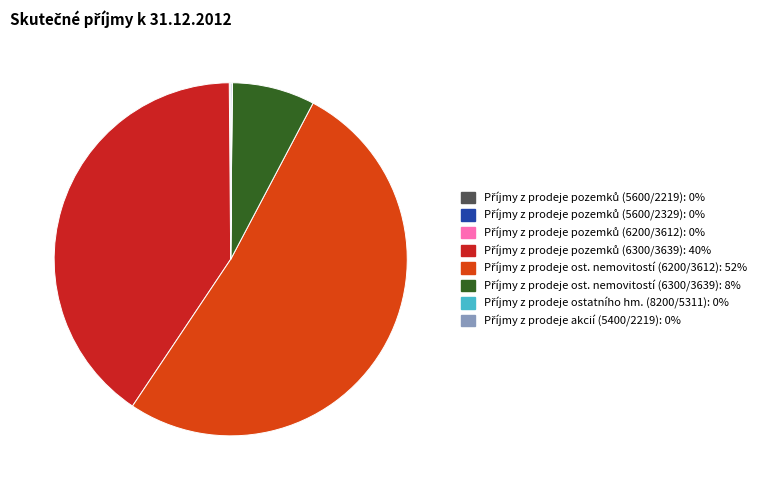

Is there a majority slice in this chart?

Yes